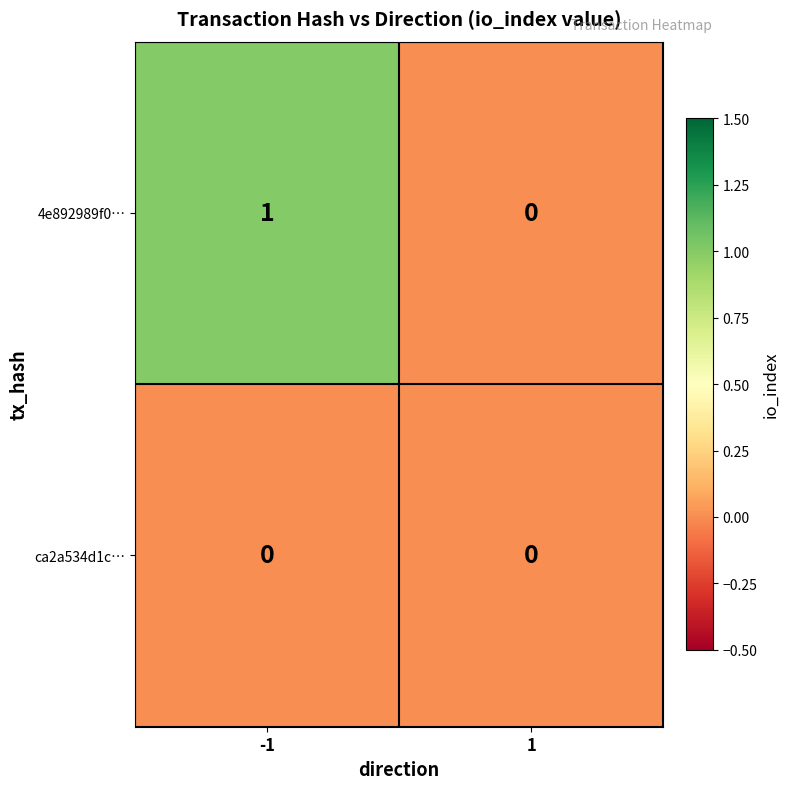

List the series in order of their overall mean, lowest first.

ca2a534d1c…, 4e892989f0…